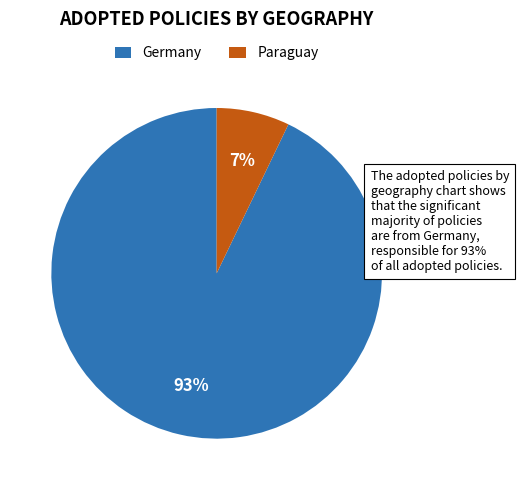

Which slice is the largest?

Germany